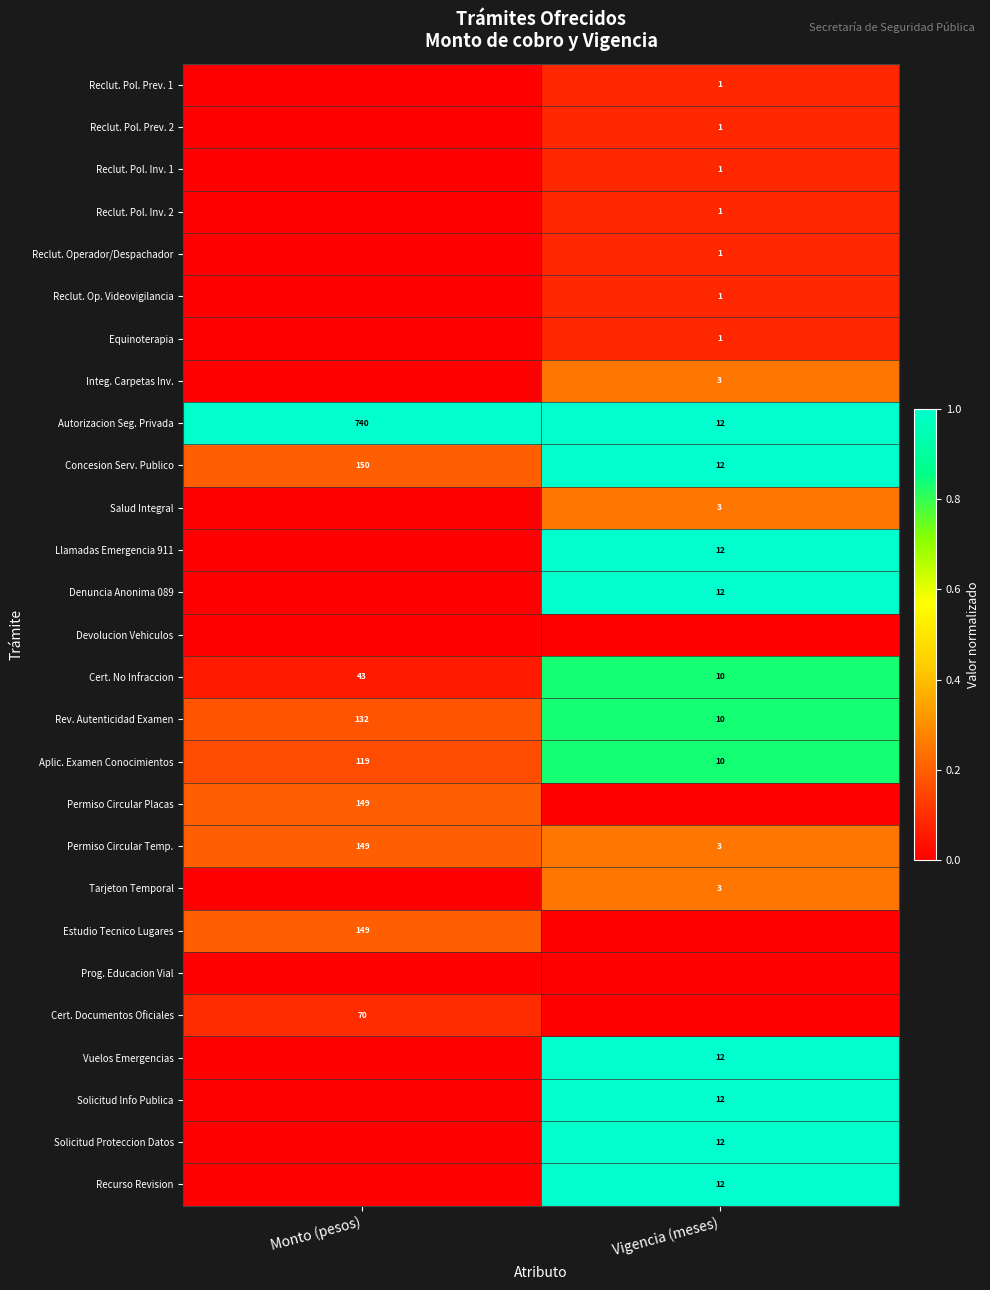

Where is Cert. No Infraccion nearest to the value 26?

Vigencia (meses)